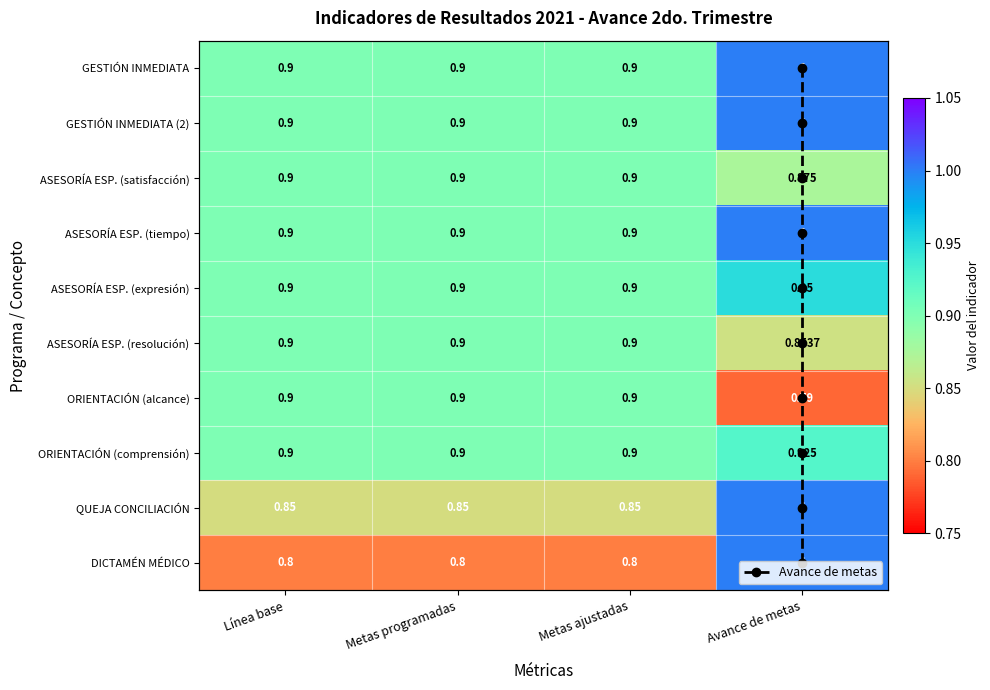

List the labels in order of ORIENTACIÓN (comprensión) value, largest first.

Avance de metas, Línea base, Metas programadas, Metas ajustadas